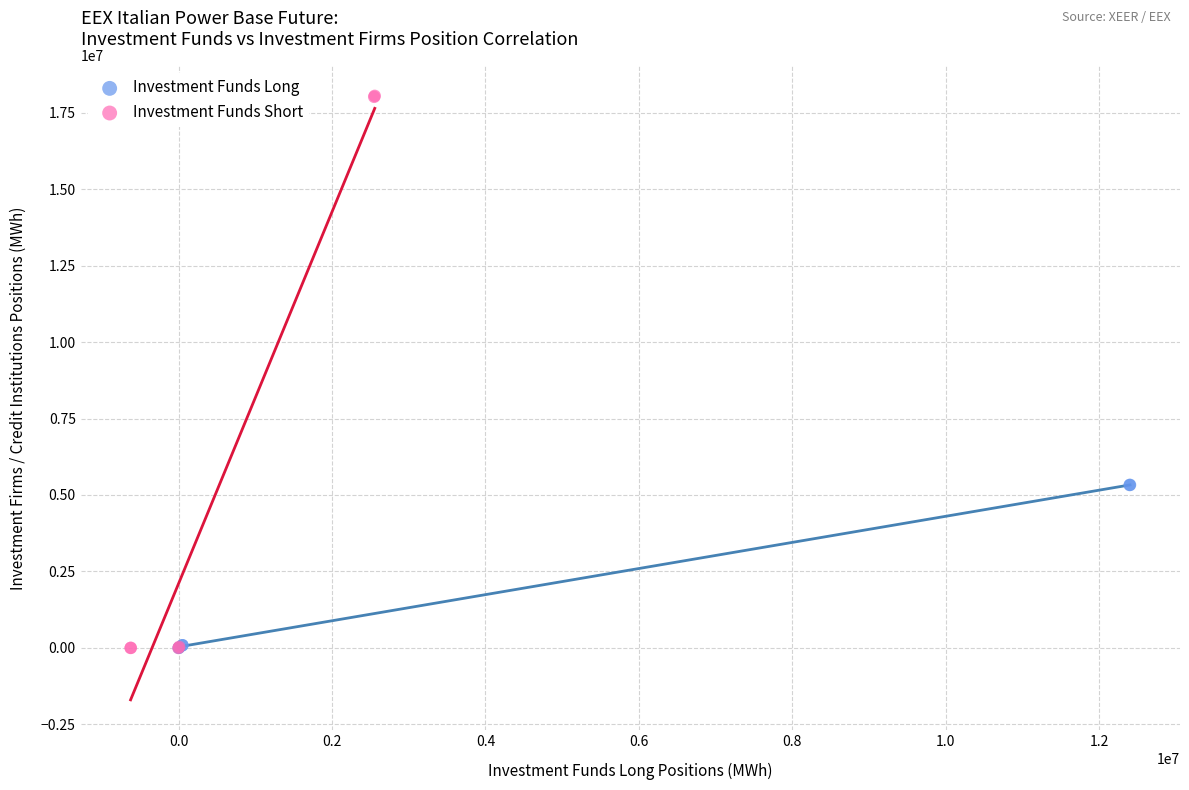

What are all the series names shown in the legend?

Investment Funds Long, Investment Funds Short